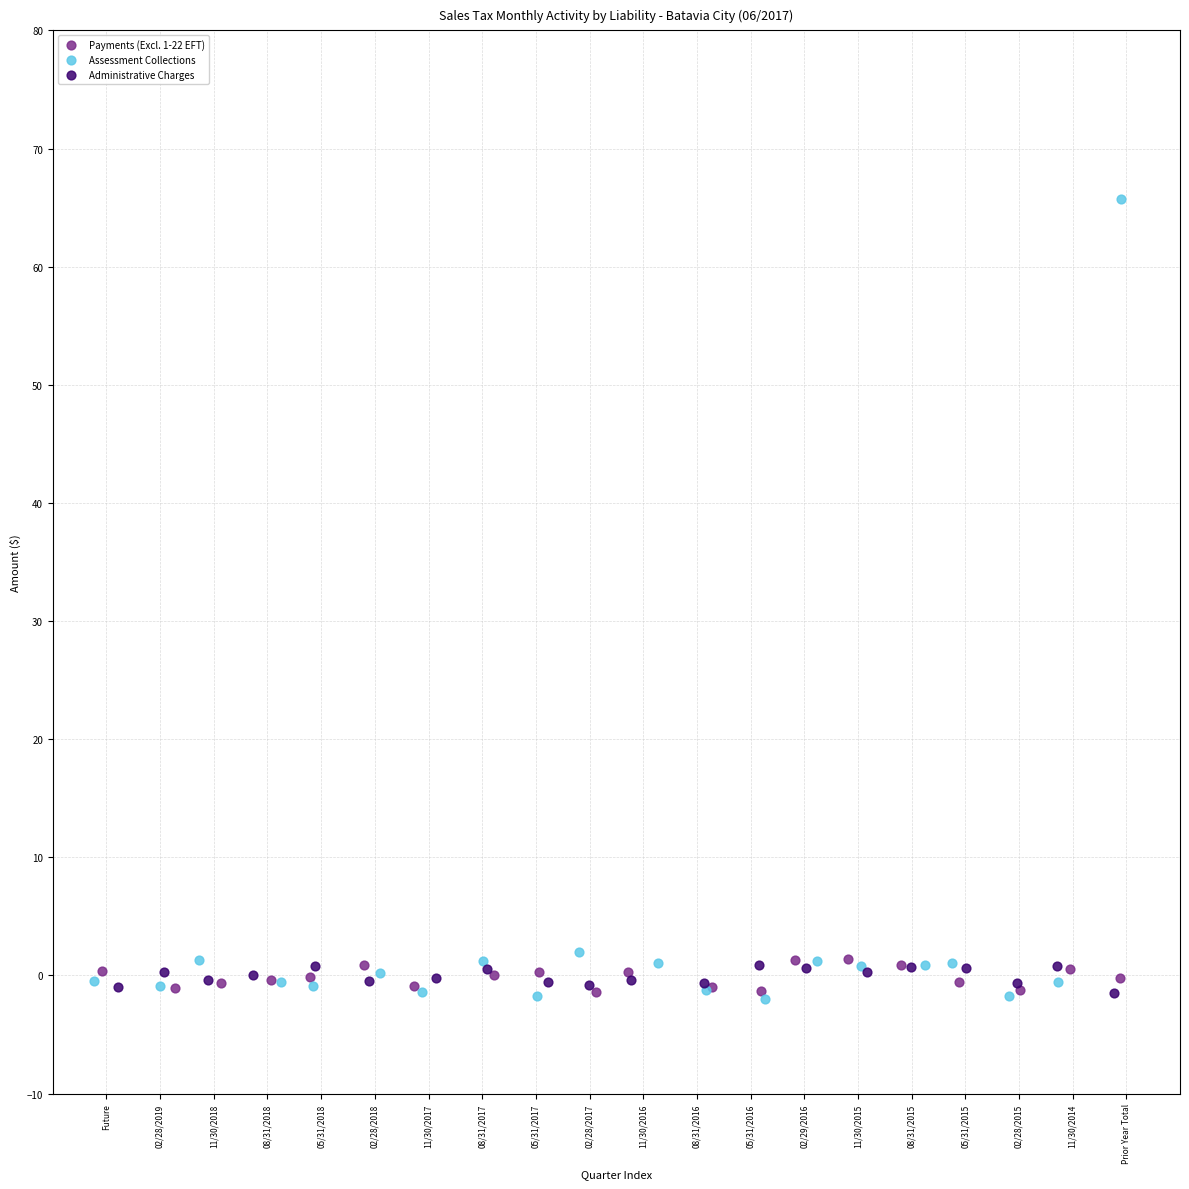

Which series has the largest Y range (max minus min)?

Assessment Collections